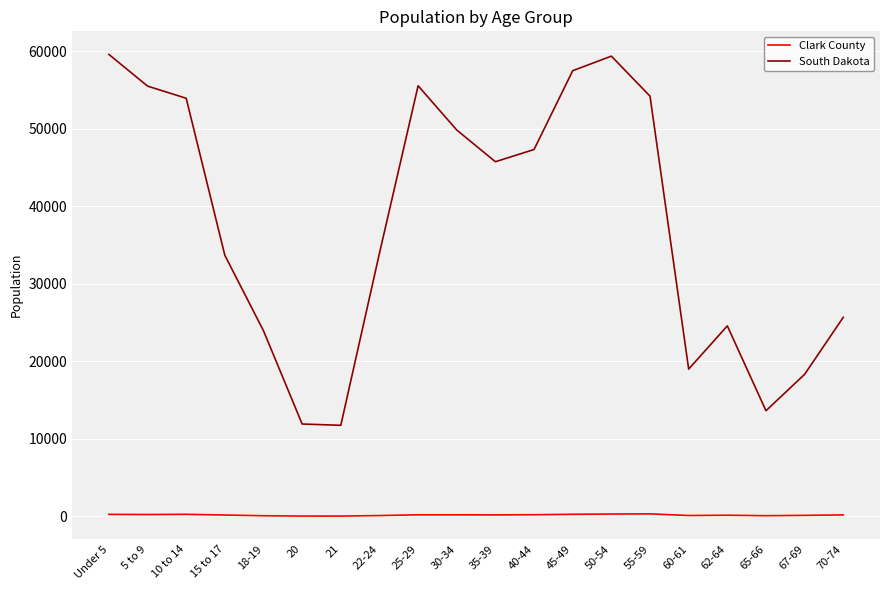

Is it true that South Dakota equals 55531 at 5 to 9?

True